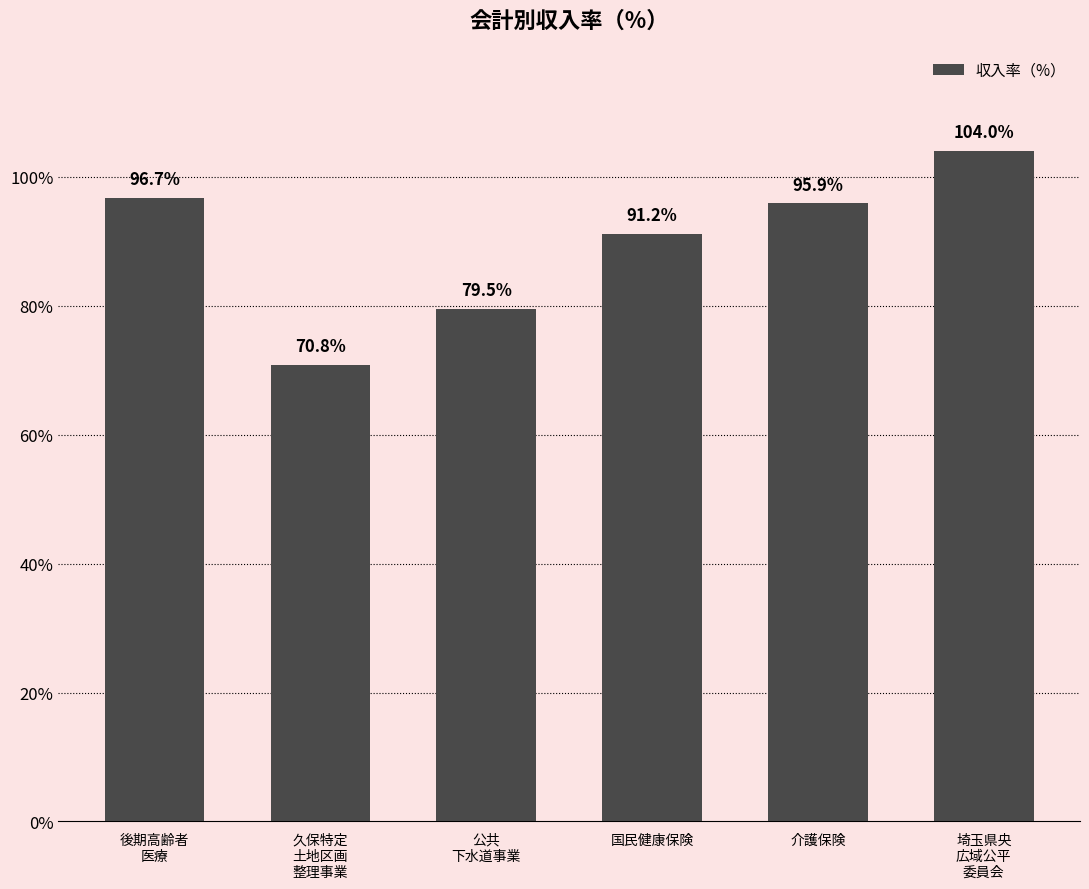

What is the label of the 5th bar from the left?

介護保険